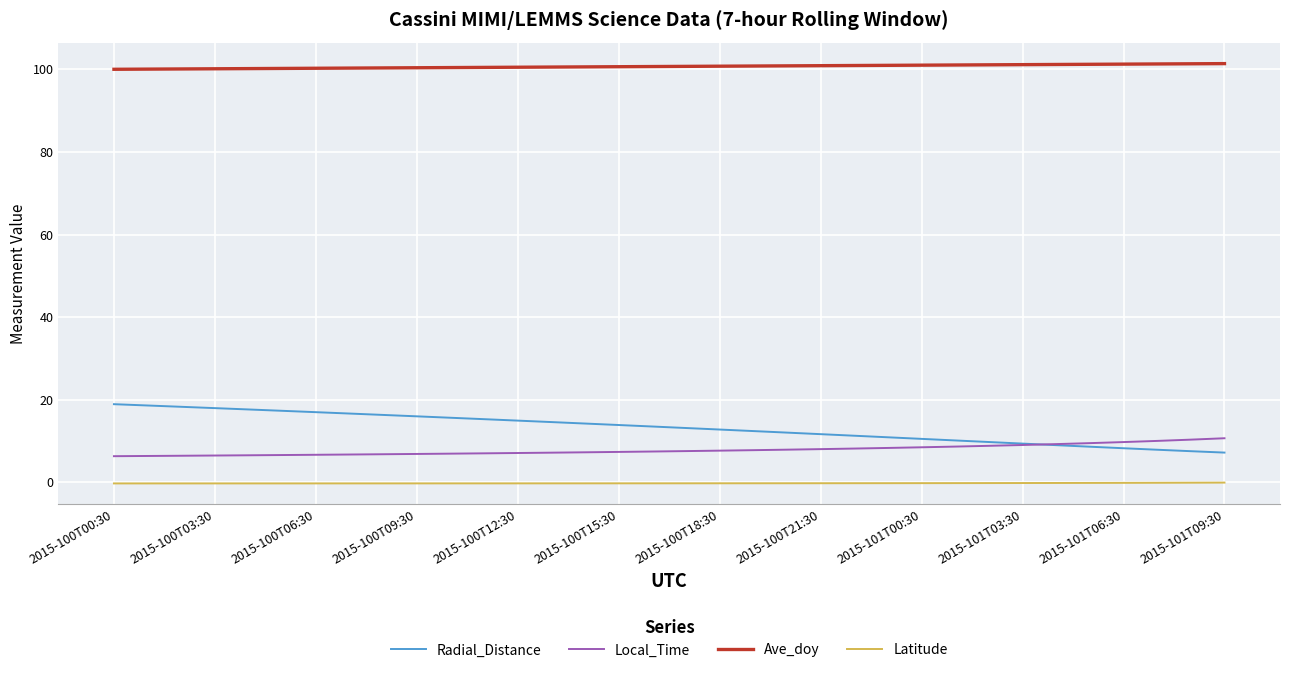

Is this an area chart (filled region under the line)?

No